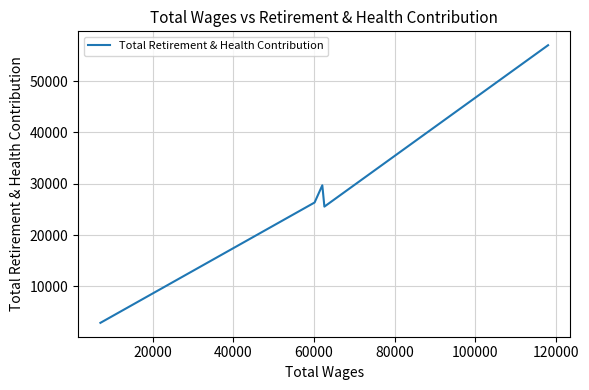

What is the sum of all values?

141464